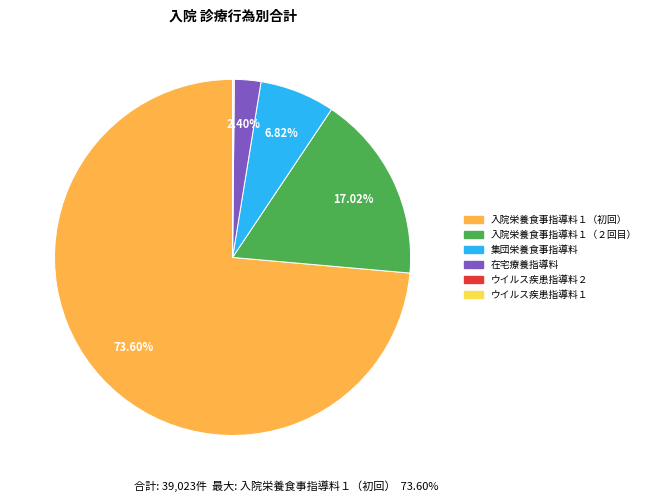

Does any single category account for the majority?

Yes